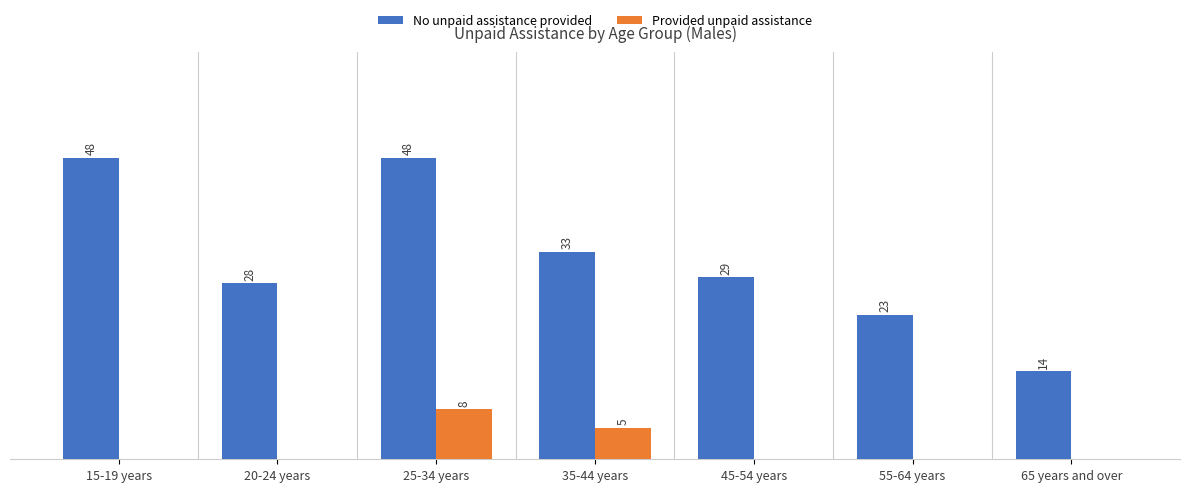

At which label does Provided unpaid assistance reach its peak?

25-34 years